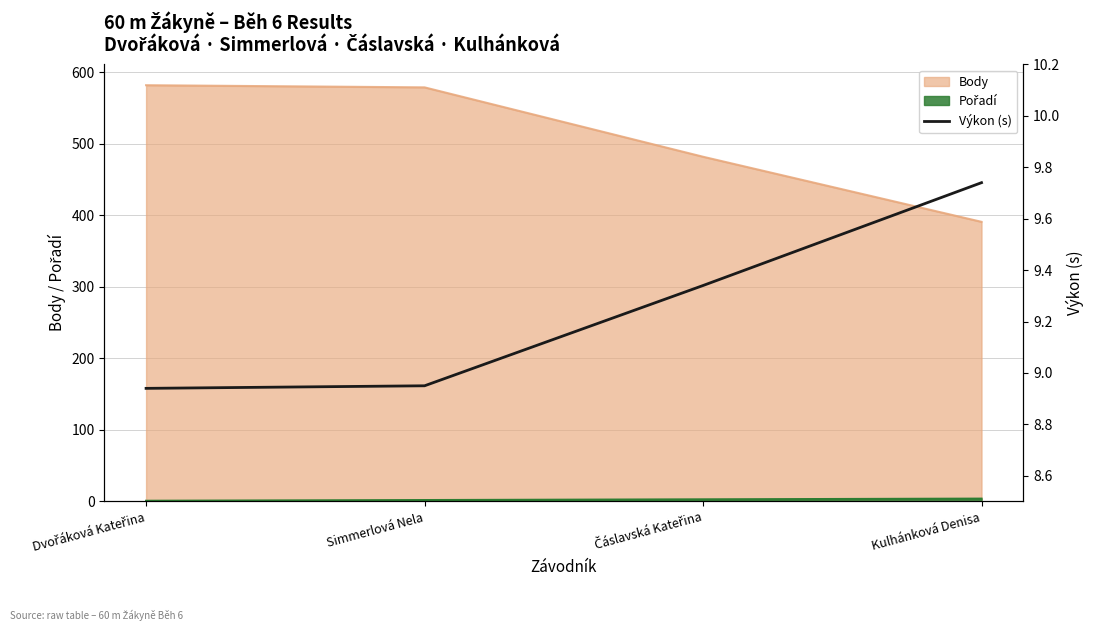

What is the sum of all values?

37.0